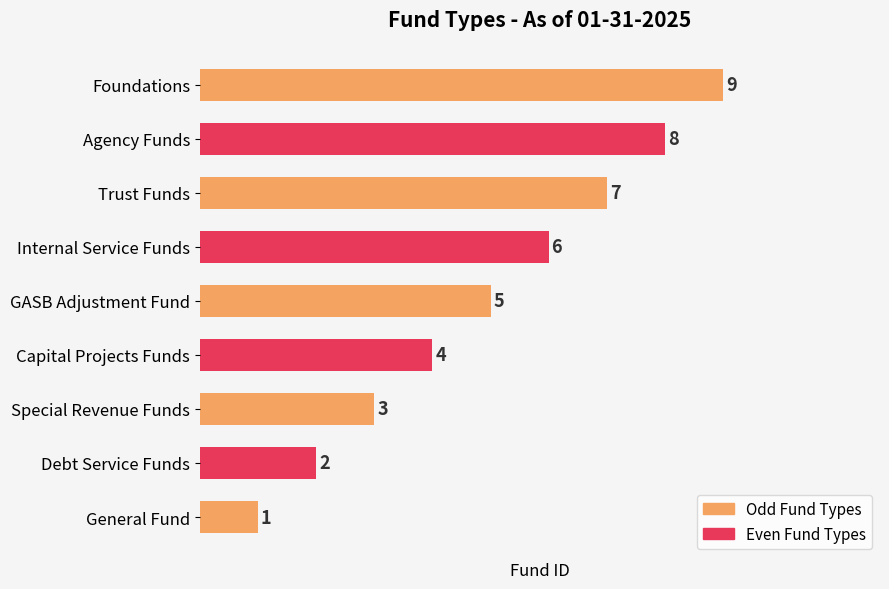

What is the ratio of the value at Agency Funds to the value at Foundations?

0.9